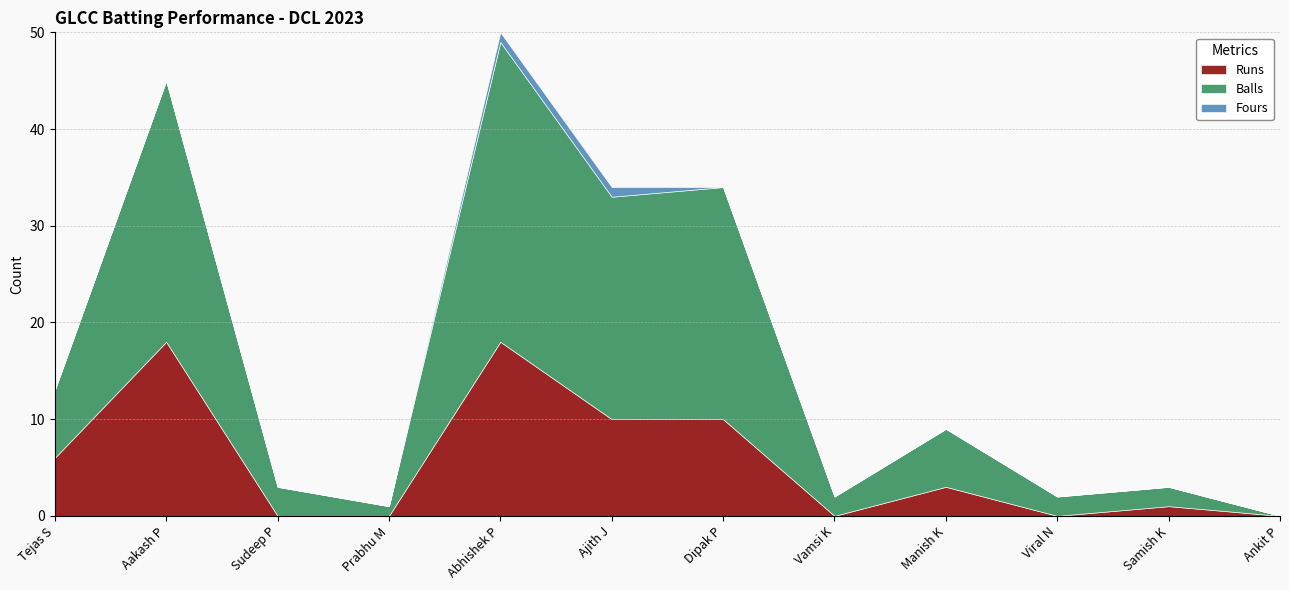

What is the difference between the maximum and second lowest values in the Balls series?

30